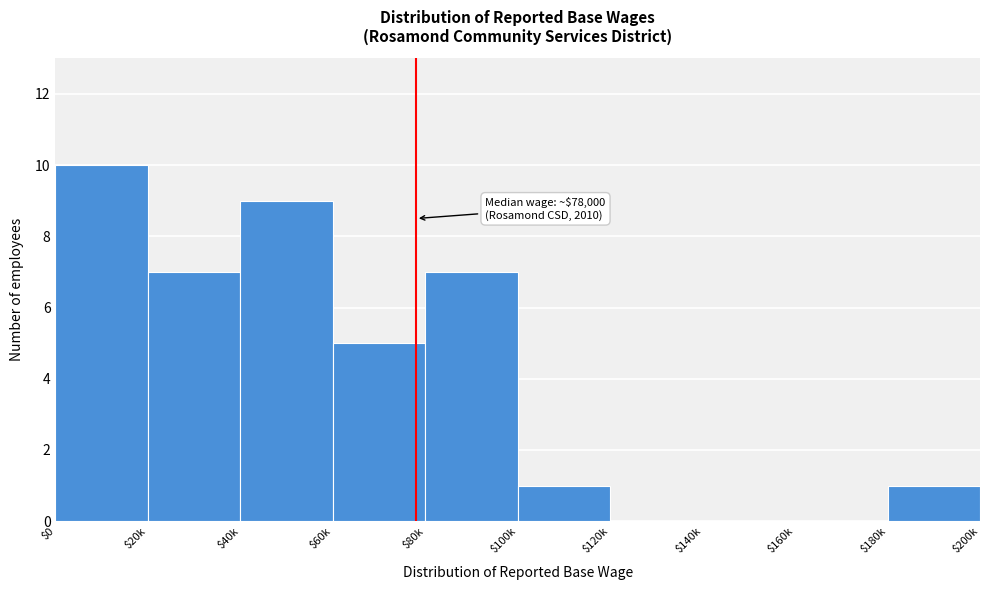

What is the sum of all values?

40